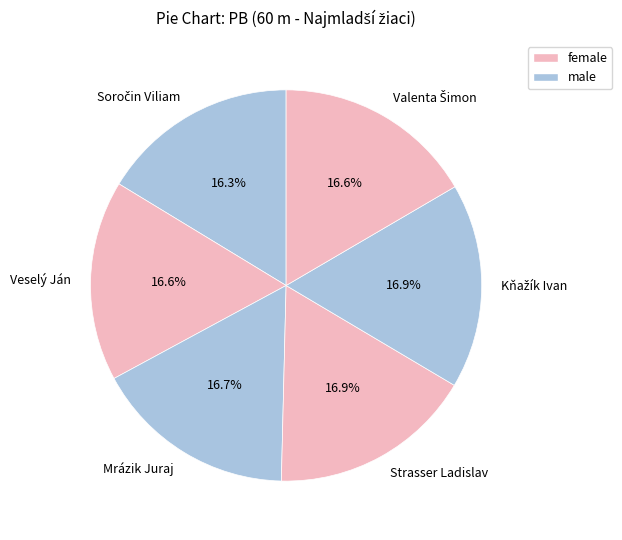

What percentage do Veselý Ján and Mrázik Juraj together represent?

33.3%